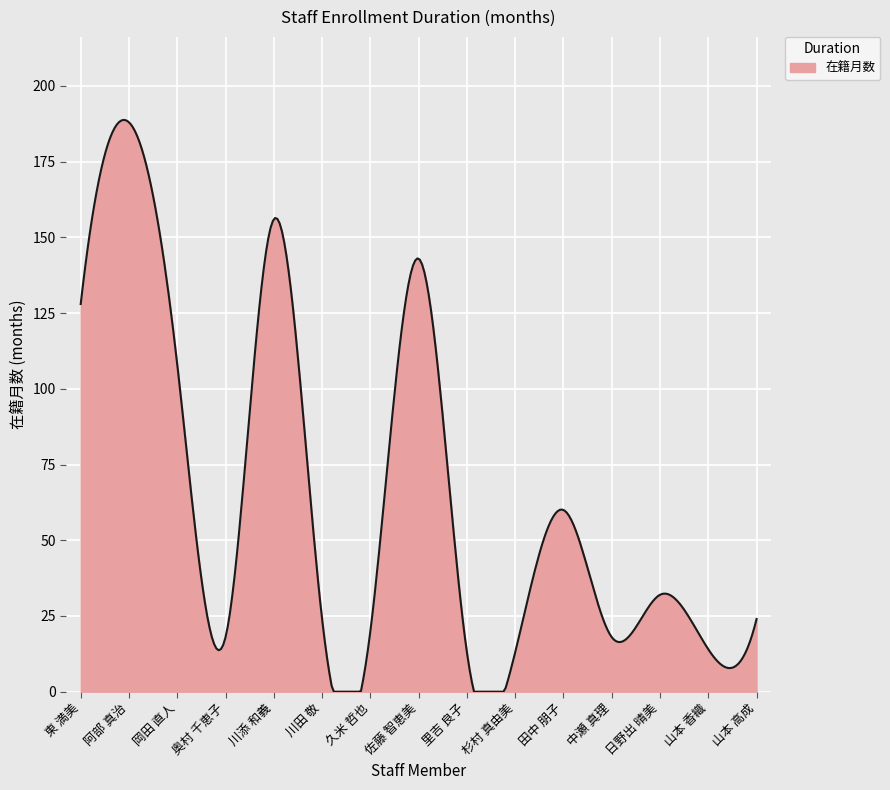

What is the greatest value displayed?

188.8